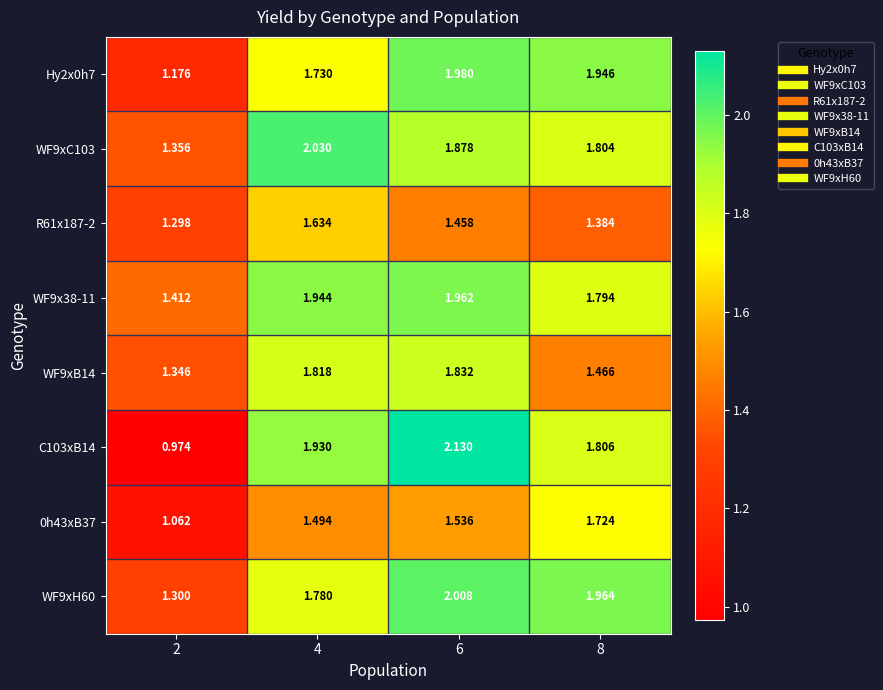

Count the number of categories in the chart.

4